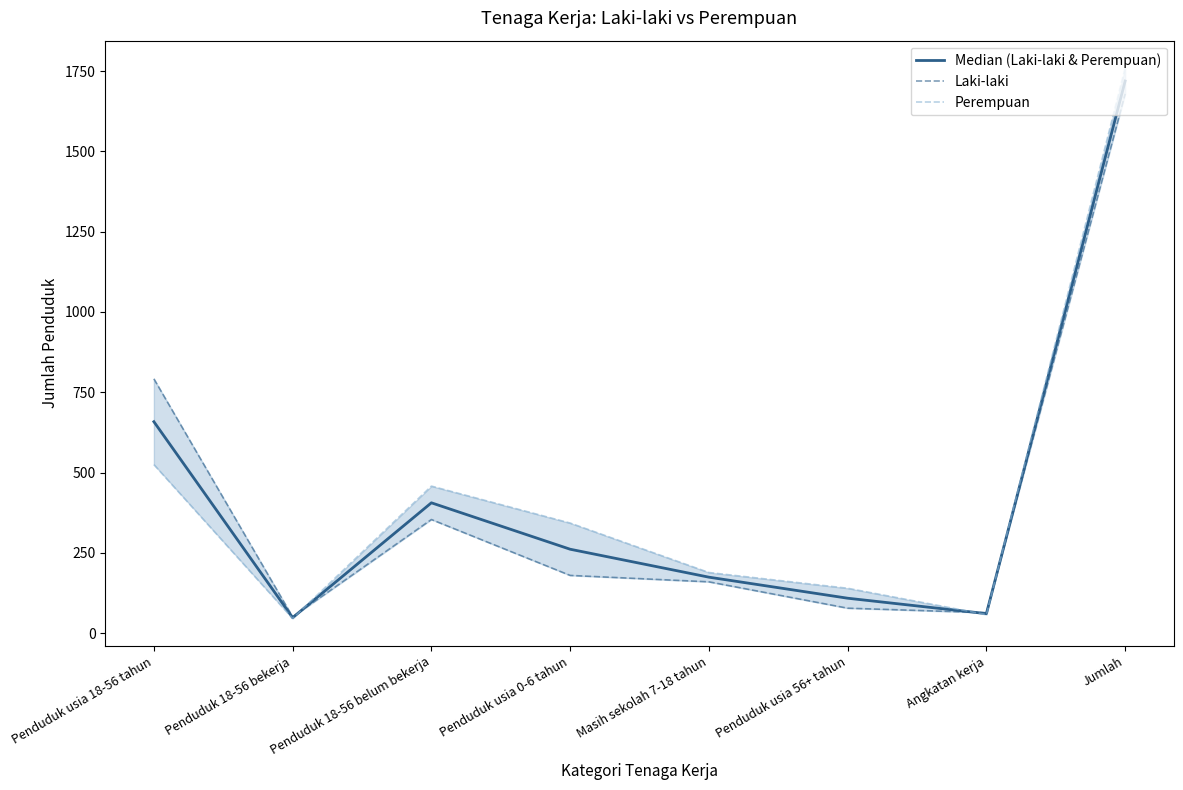

Which series has the largest range (max minus min)?

Perempuan